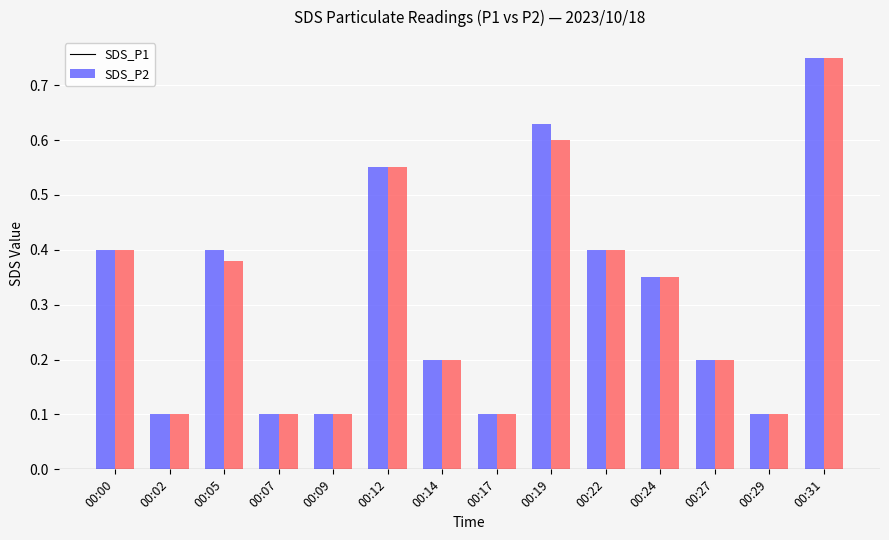

What are all the series names shown in the legend?

SDS_P1, SDS_P2